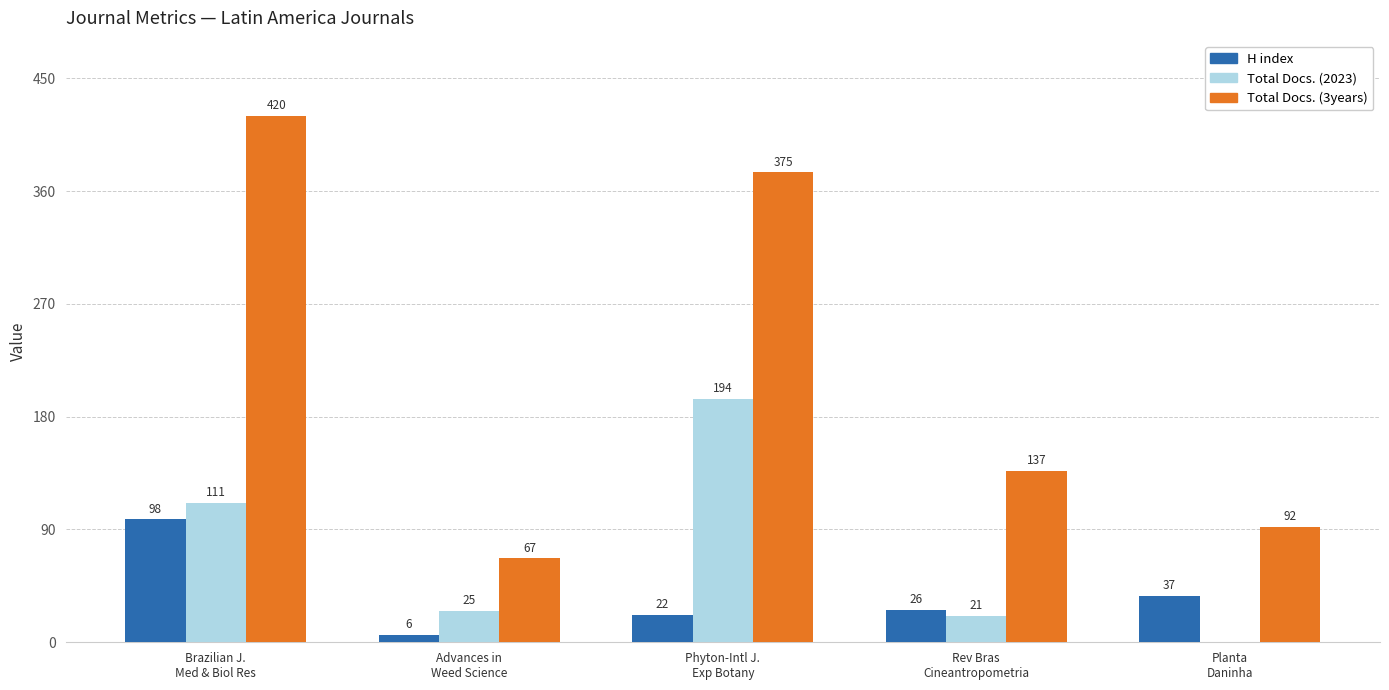

What is the maximum value for Total Docs. (3years)?

420